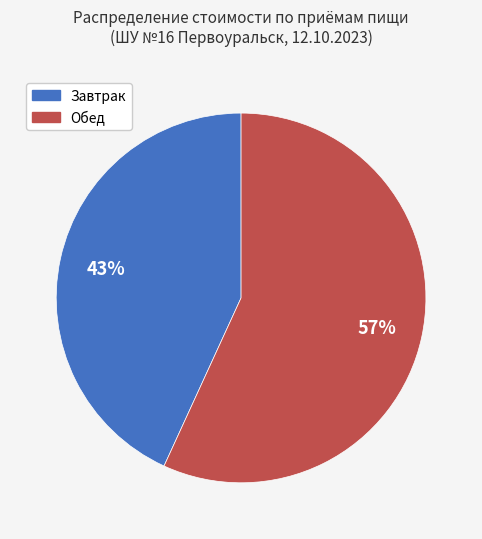

Combined, do Обед and Завтрак account for over 50%?

Yes